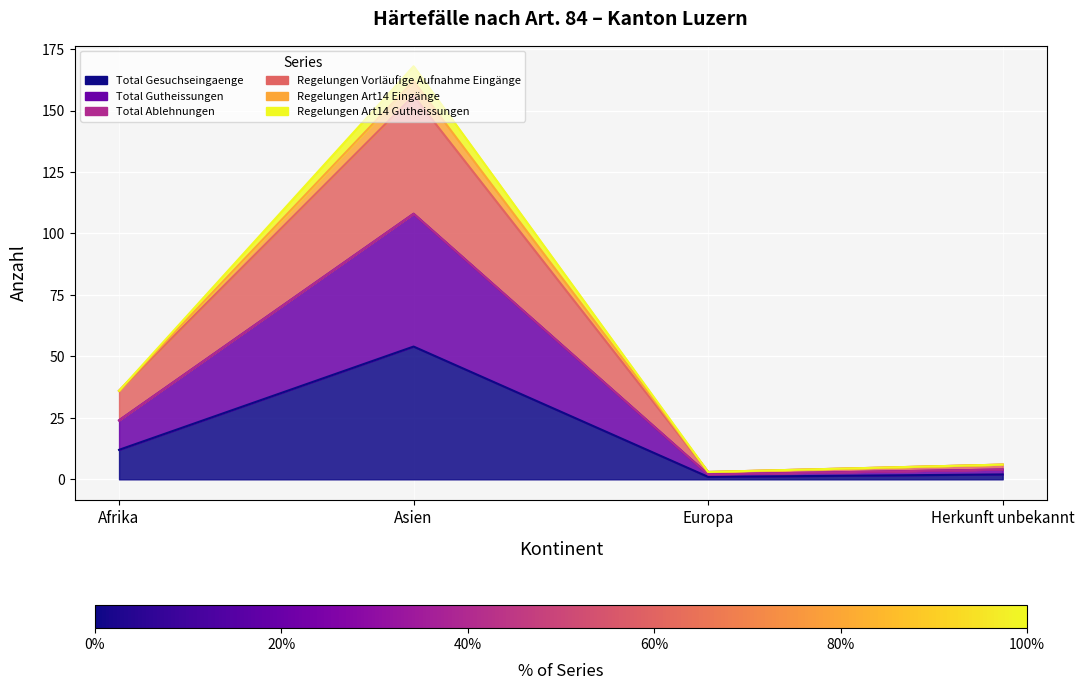

Read the Total Gutheissungen value at Asien, to the nearest 10.

110